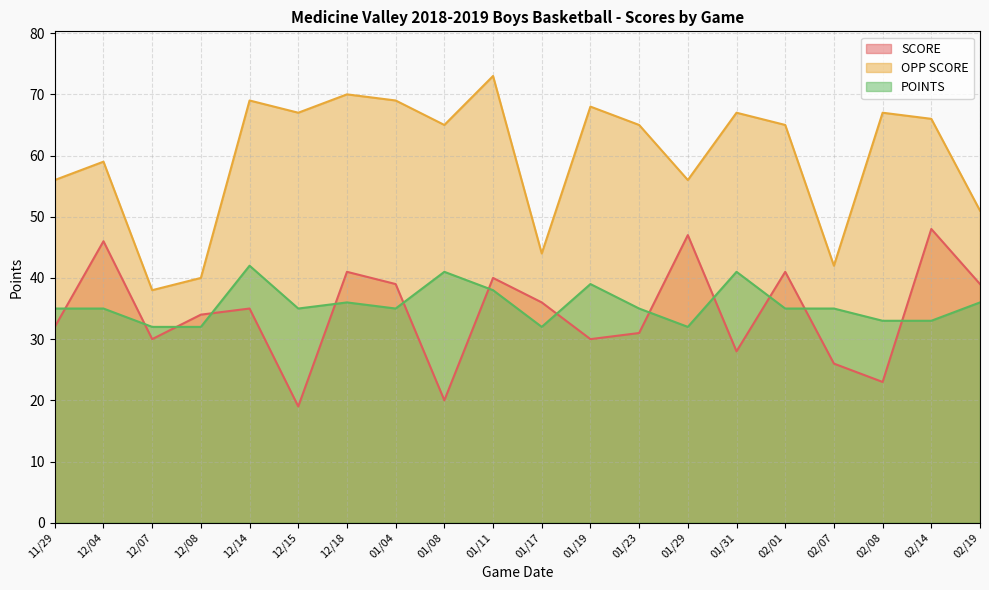

What is the difference between the maximum and second lowest values in the SCORE series?

28